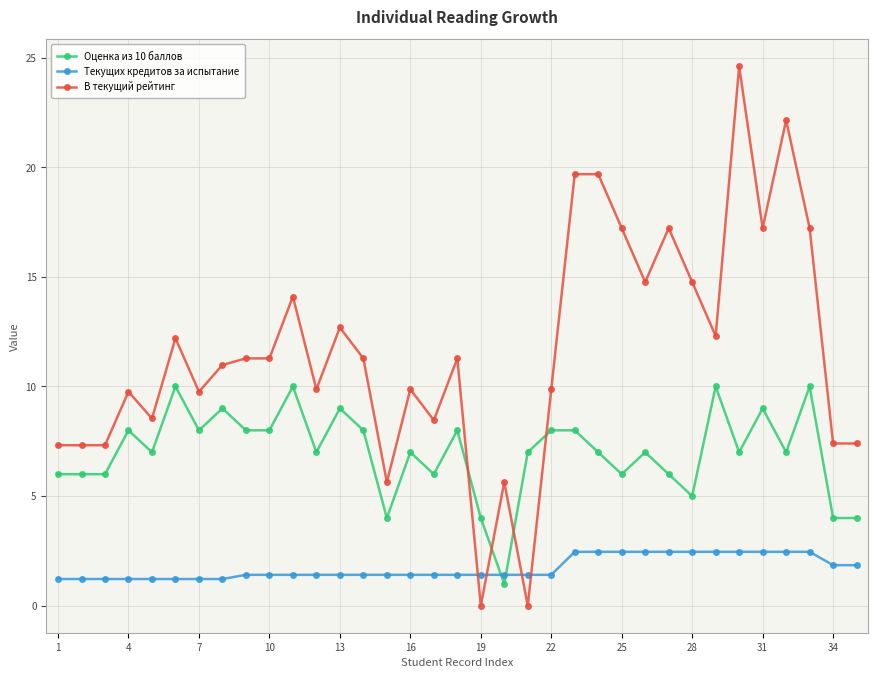

True or false: Оценка из 10 баллов has more than 1 points higher than both neighbors.

True